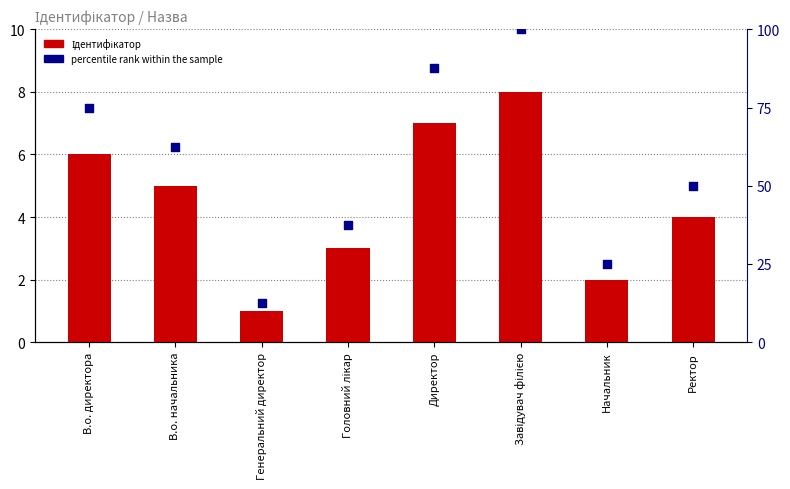

At how many categories does at least one series exceed 74?

3